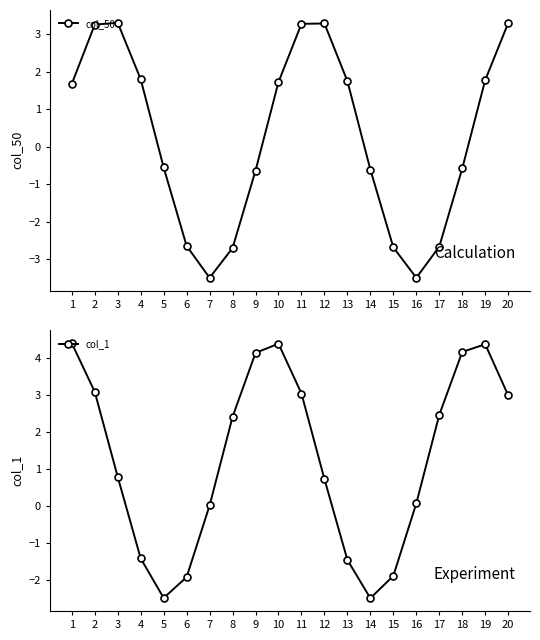

How many values in the col_1 series are below 2?

10